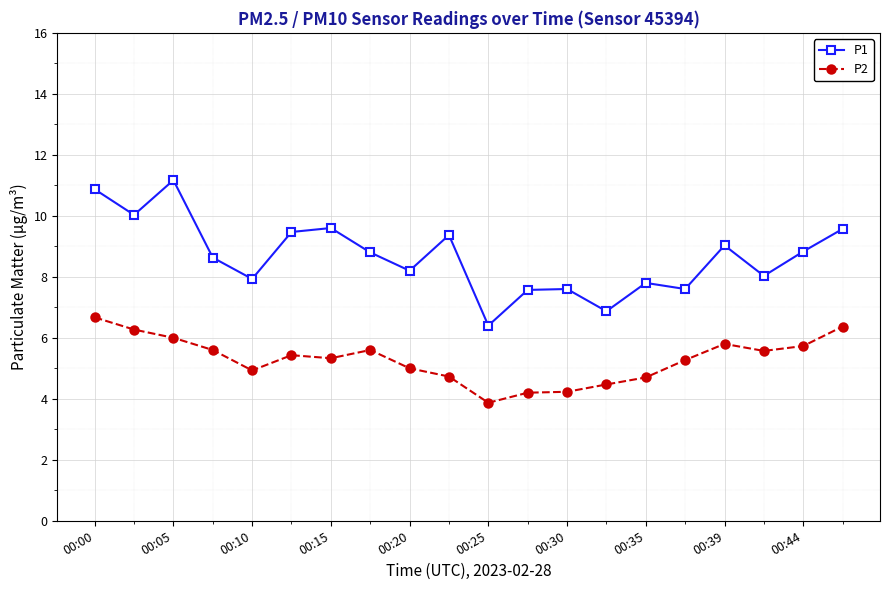

What is the sum of all P2 values?

105.8